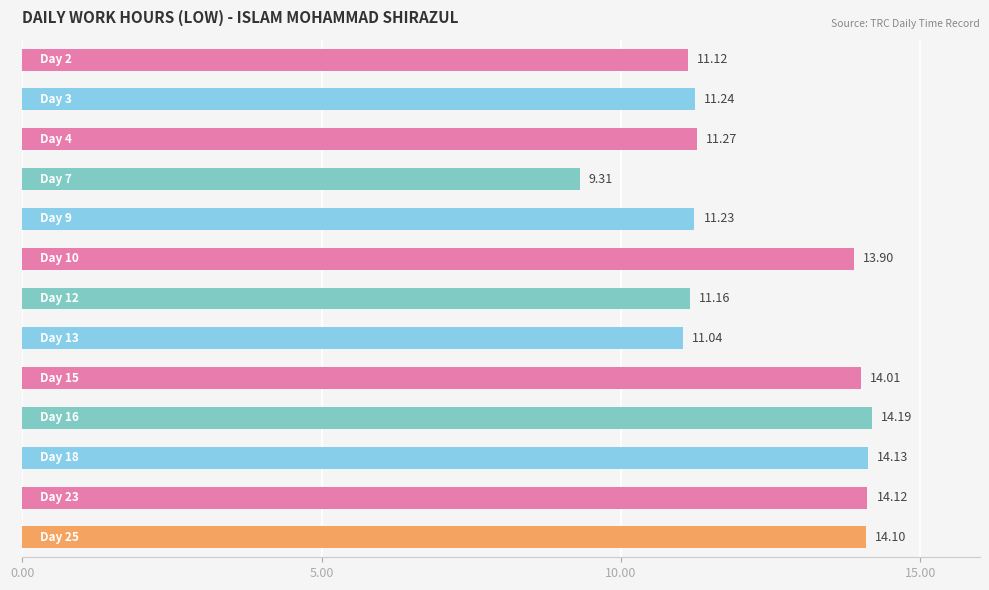

What is the average value?

12.4